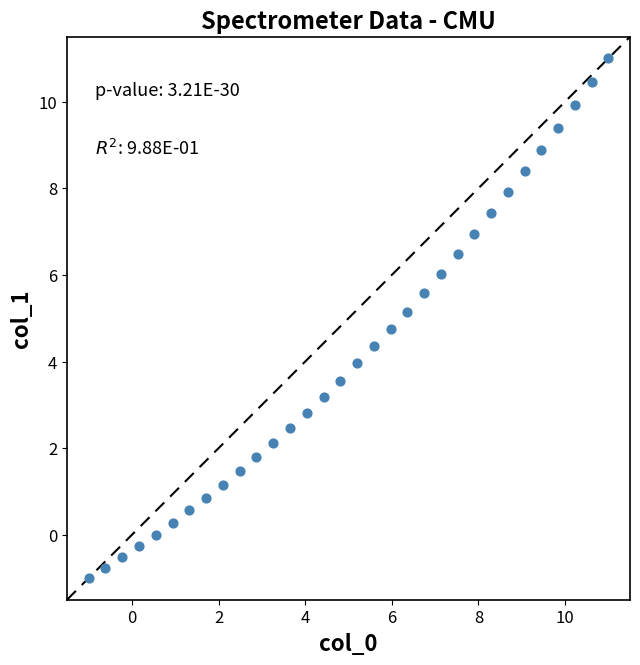

What is the range of Y values (max minus min)?

12.0